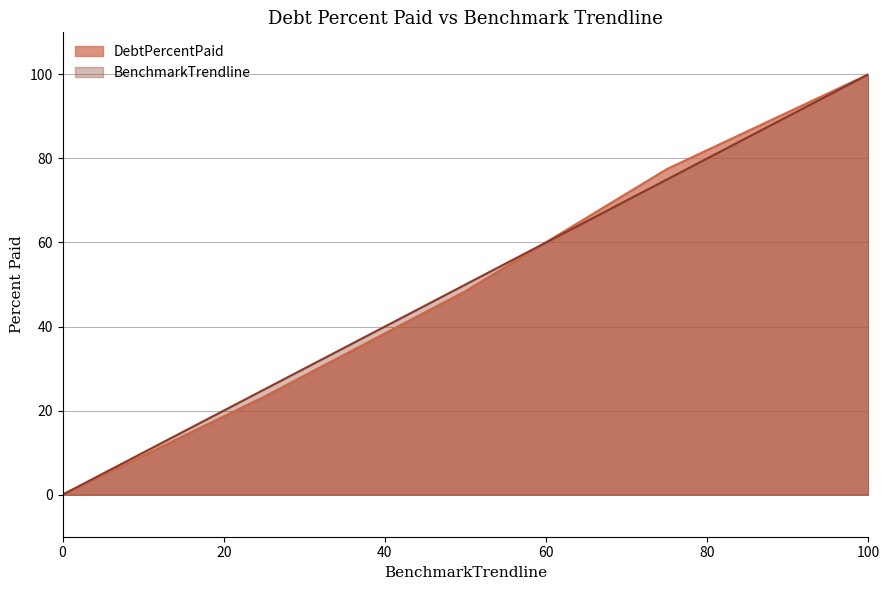

Where does the DebtPercentPaid series first go above 48?

Q2